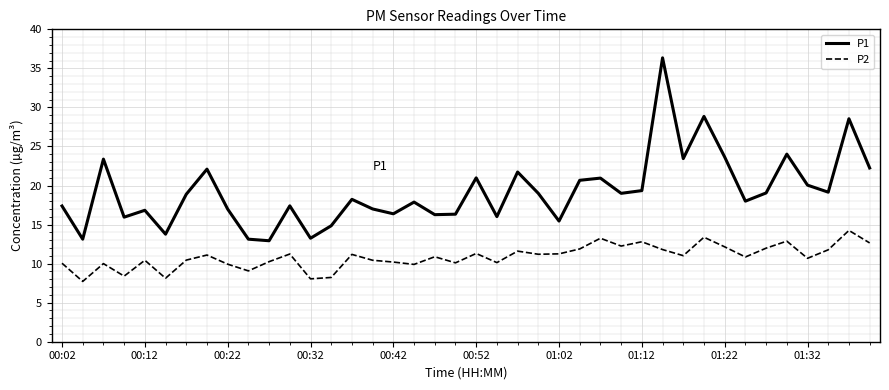

What are all the series names shown in the legend?

P1, P2